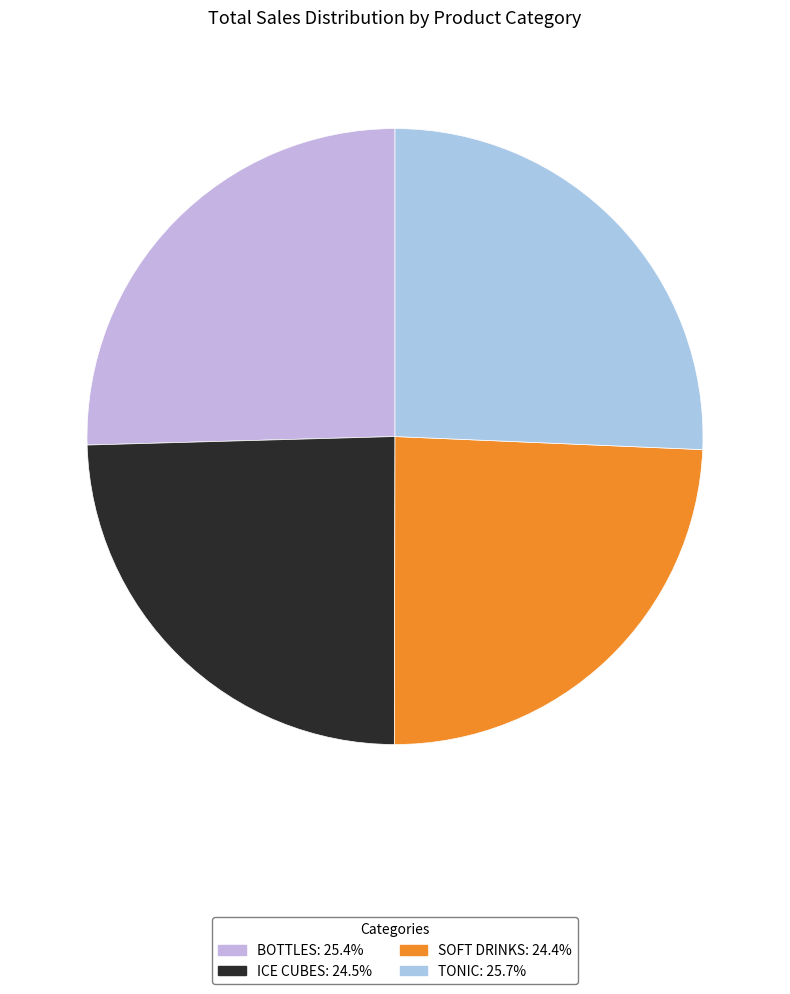

The TONIC slice represents 18% of the pie. True or false?

False